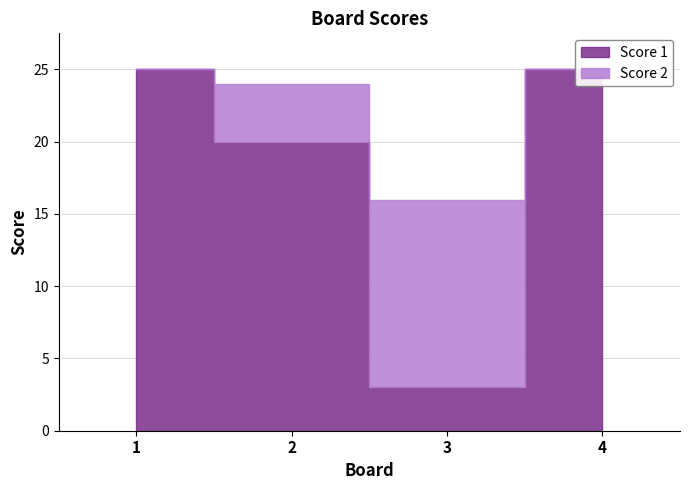

How many lines are shown in the chart?

2